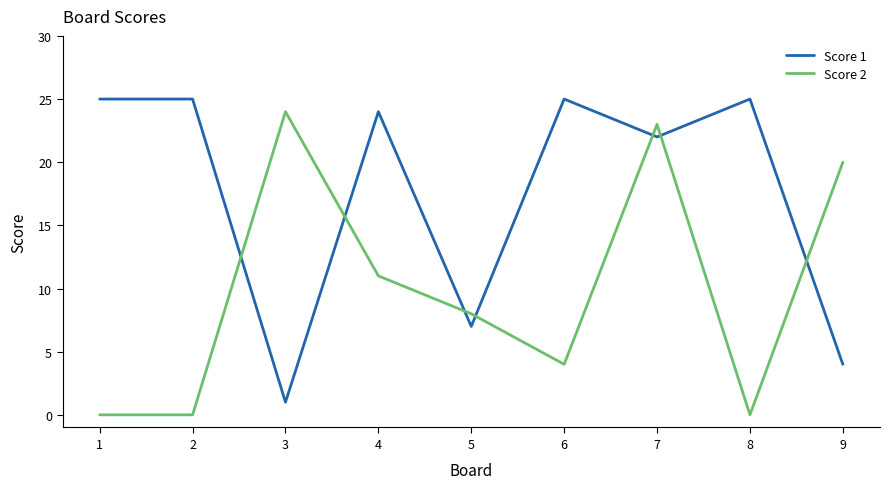

Is it true that Score 1 equals 25 at 8?

True